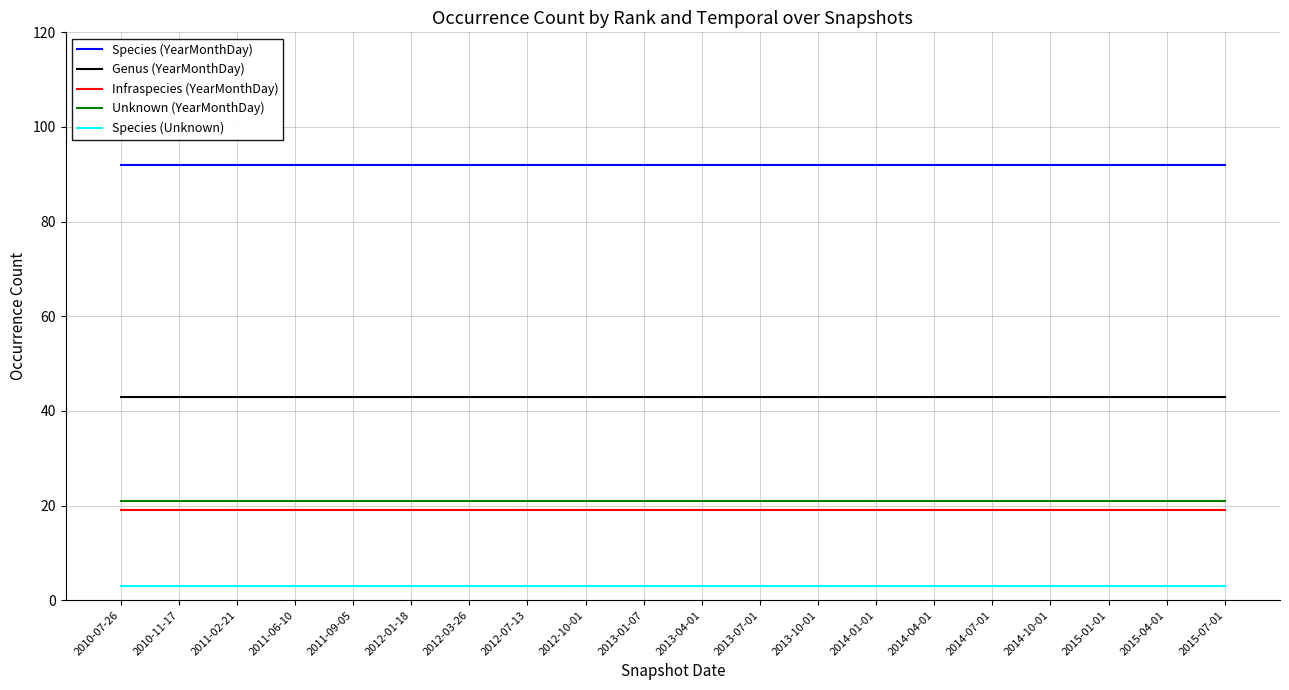

True or false: Genus (YearMonthDay) and Species (YearMonthDay) cross at least once.

False